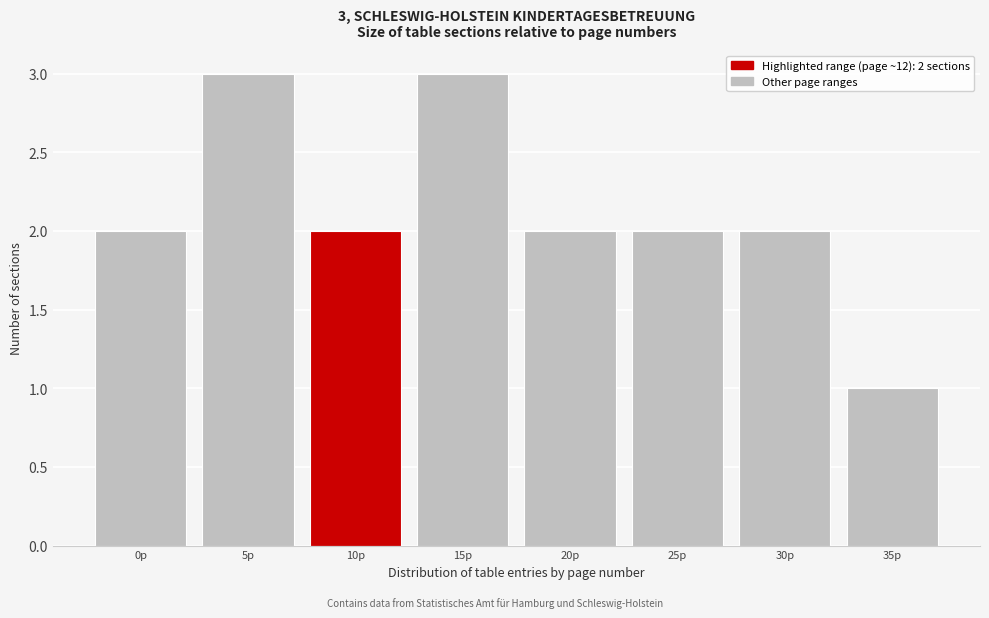

Reading right to left, what are all the values shown in this chart?

1	2	2	2	3	2	3	2